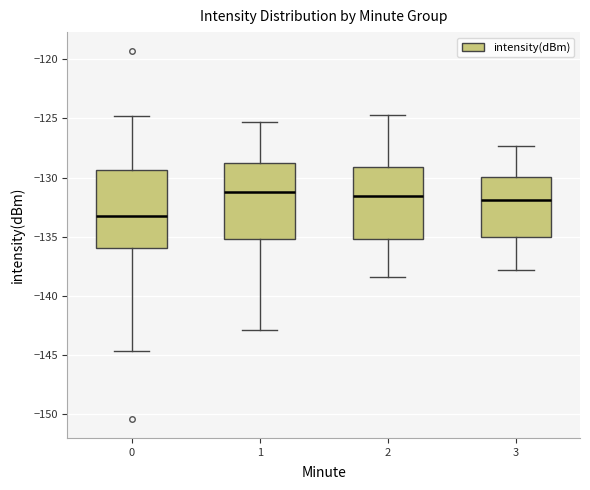

Reading left to right, read every box against the y-axis: the position of its median line, the range the box covers, and the ends of its whiskers. The values are not printed on the chart, so give them approximately, as read against the axis.

0: median -133.5, box -136.0 to -129.5, whiskers -144.5 to -125.0
1: median -131.5, box -135.0 to -128.5, whiskers -143.0 to -125.5
2: median -131.5, box -135.0 to -129.0, whiskers -138.5 to -124.5
3: median -132.0, box -135.0 to -130.0, whiskers -138.0 to -127.5